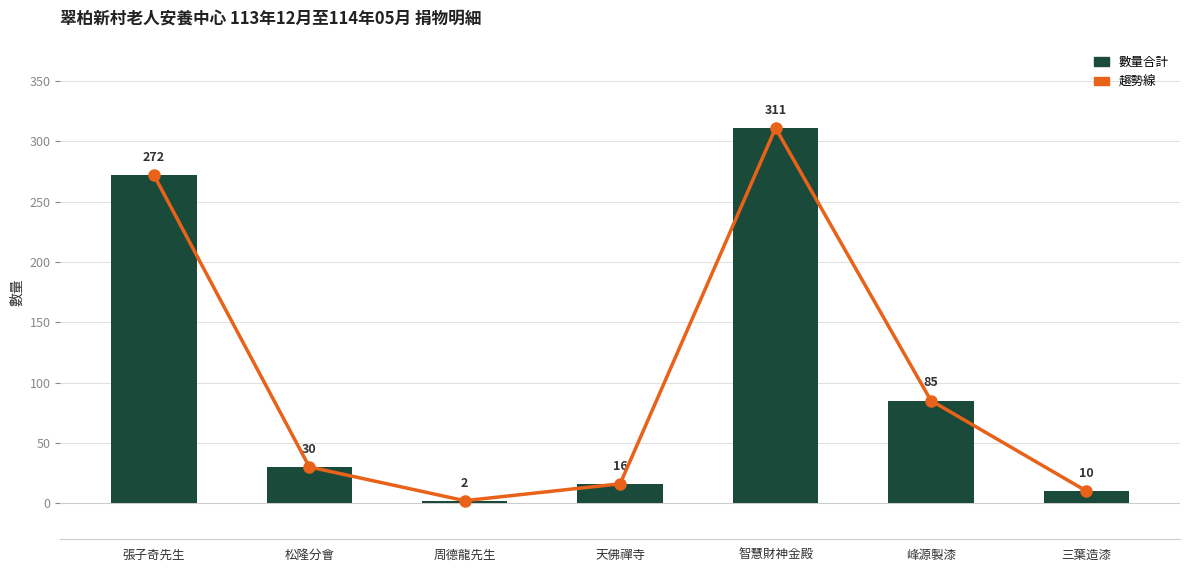

How many groups of bars are there?

7